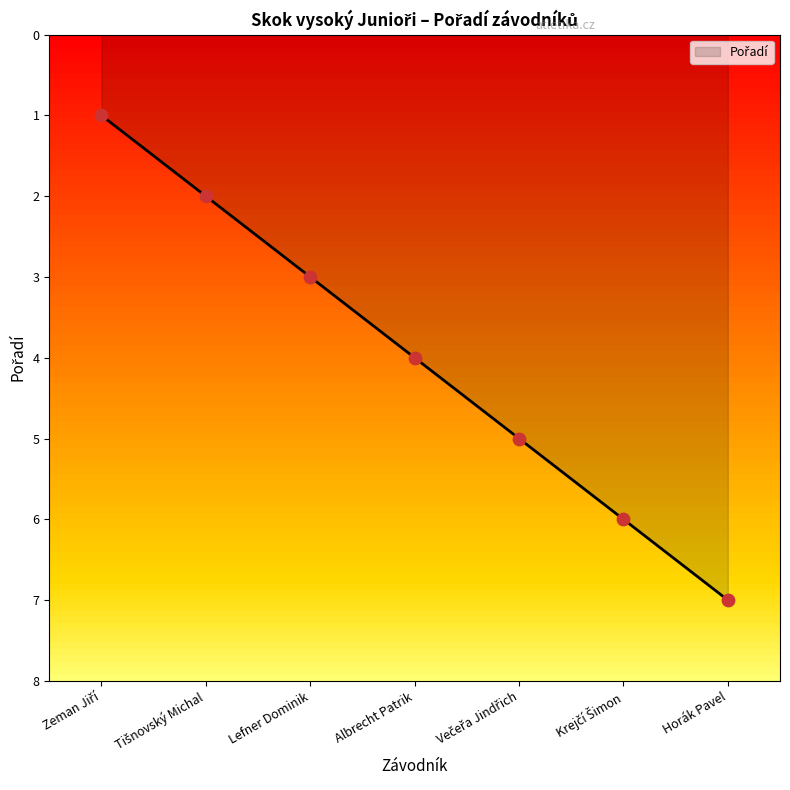

What is the approximate value at Lefner Dominik?

3